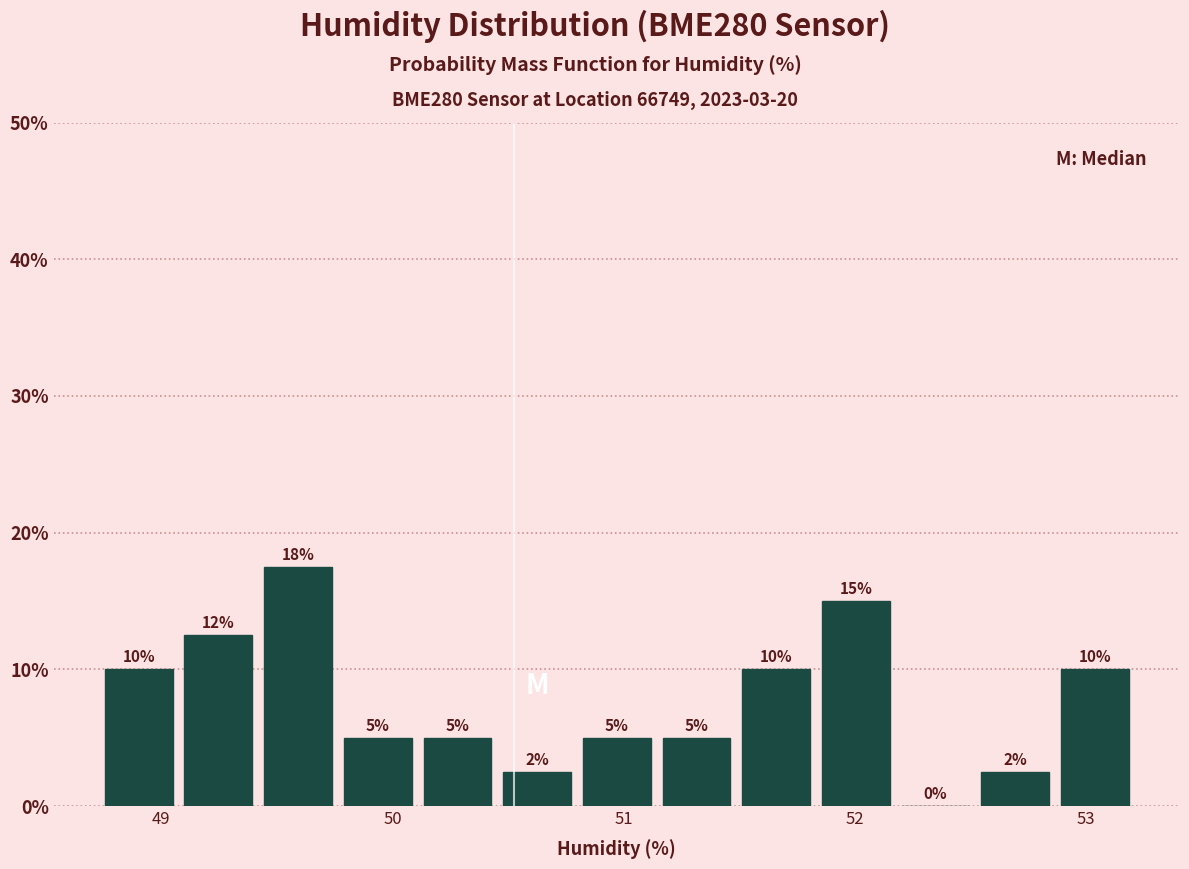

Read against the x-axis, roughly where is the centre of the tallest bar?

49.6